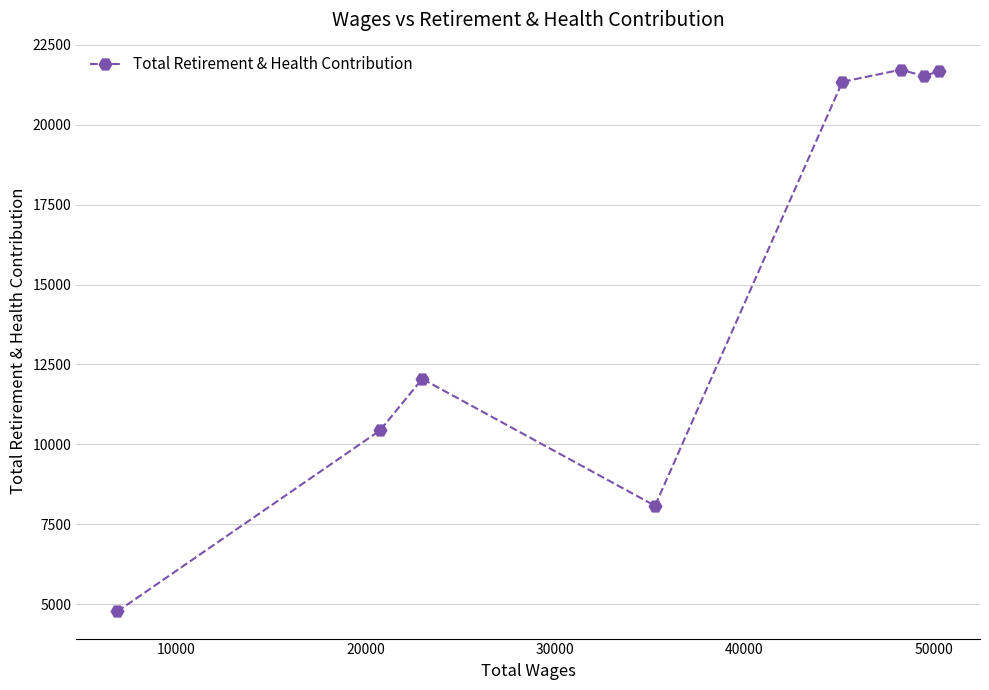

What is the difference between the second highest and minimum values?

16904